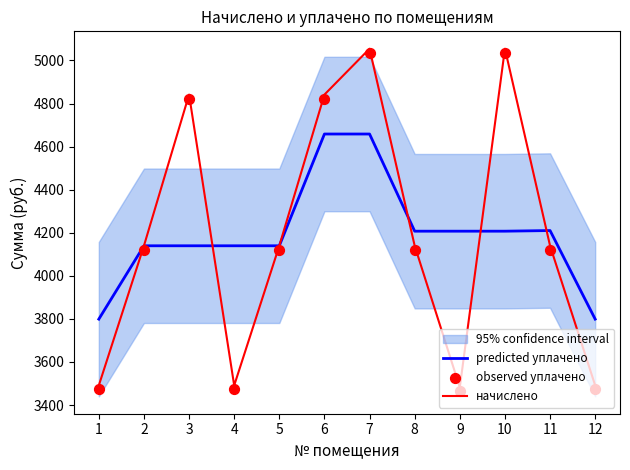

What is the lowest value of the predicted уплачено series?

3798.9